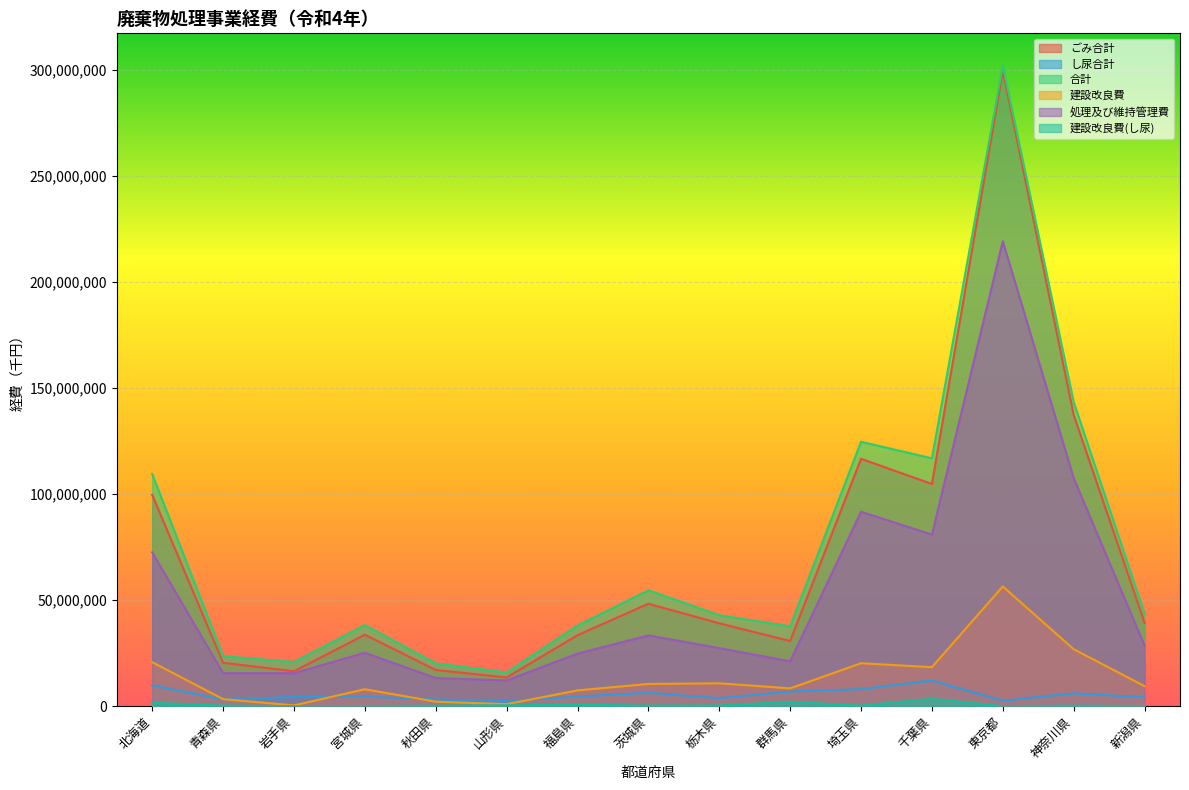

The 建設改良費(し尿) series shows 62842 at 宮城県. True or false?

True